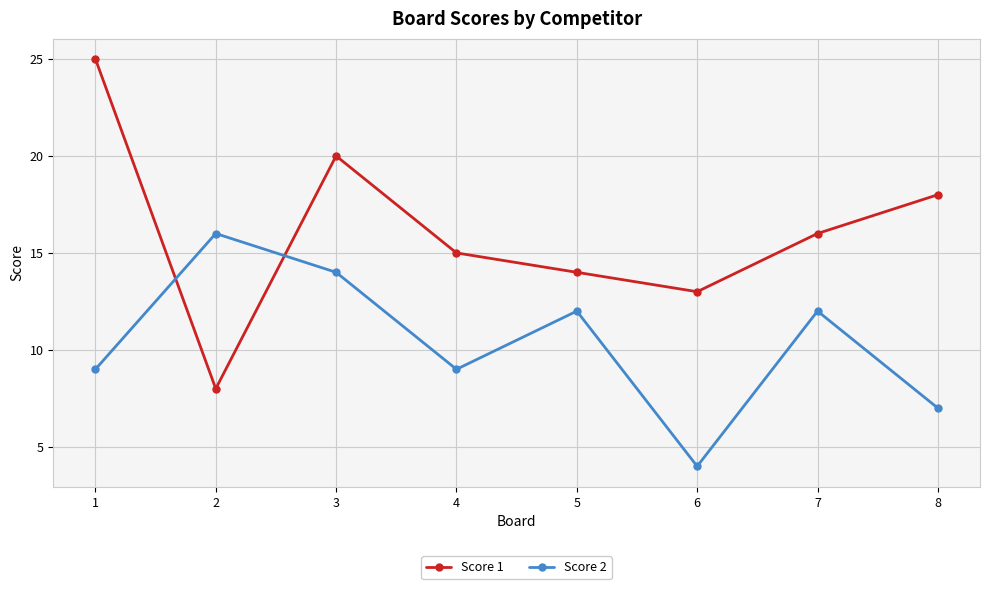

What is the difference between the highest and lowest values at 6?

9